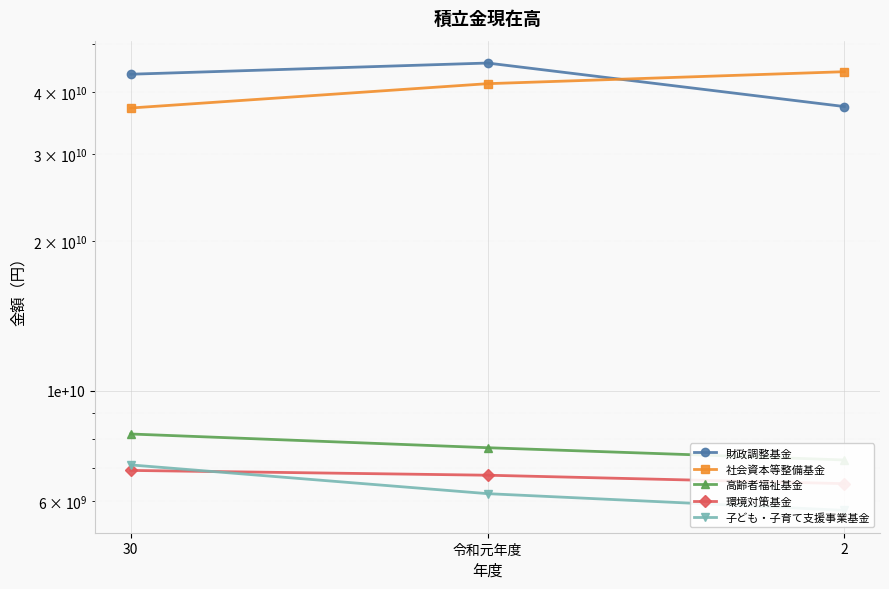

Which label corresponds to the smallest value in the chart?

2